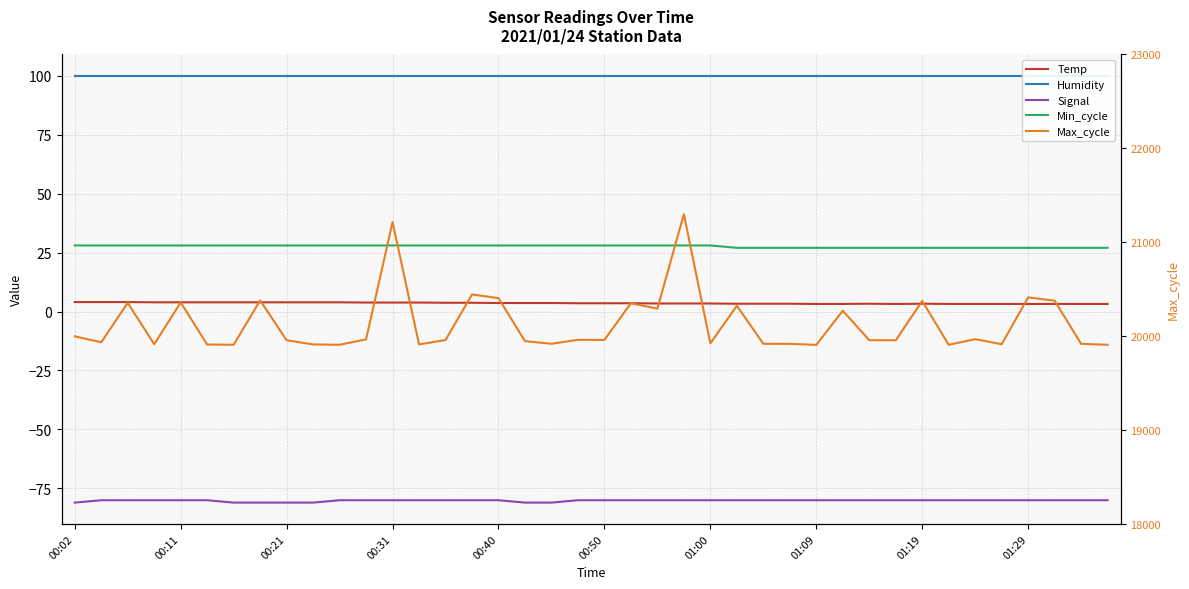

What position from the right is 00:40?

24